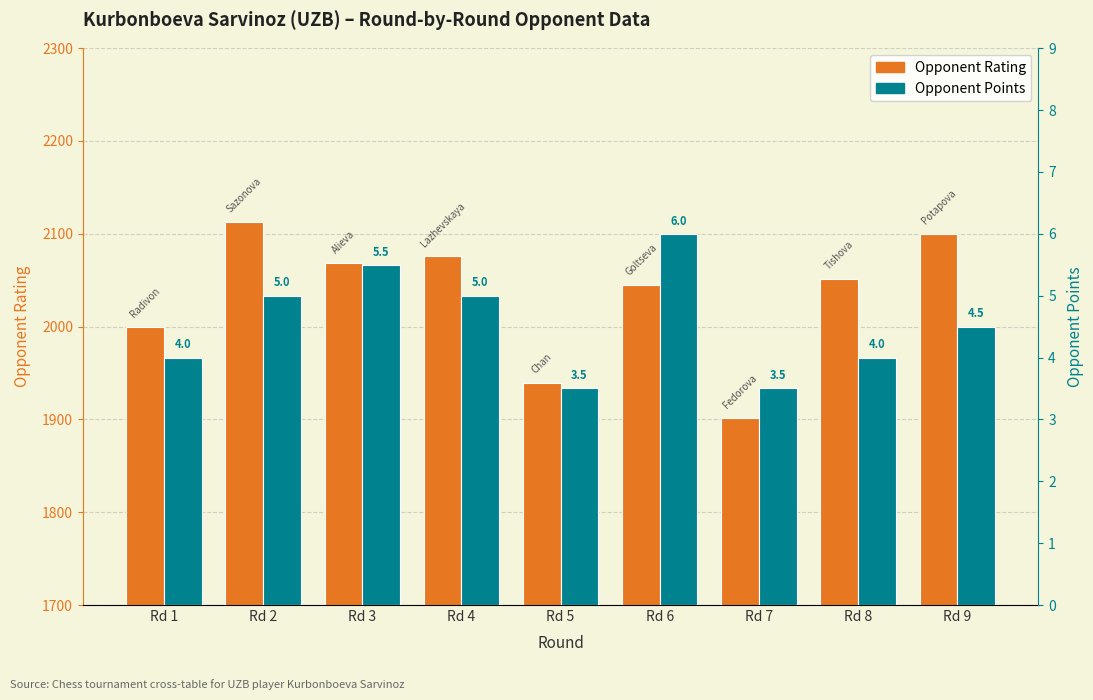

Which category has the lowest value across all series?

Rd 5